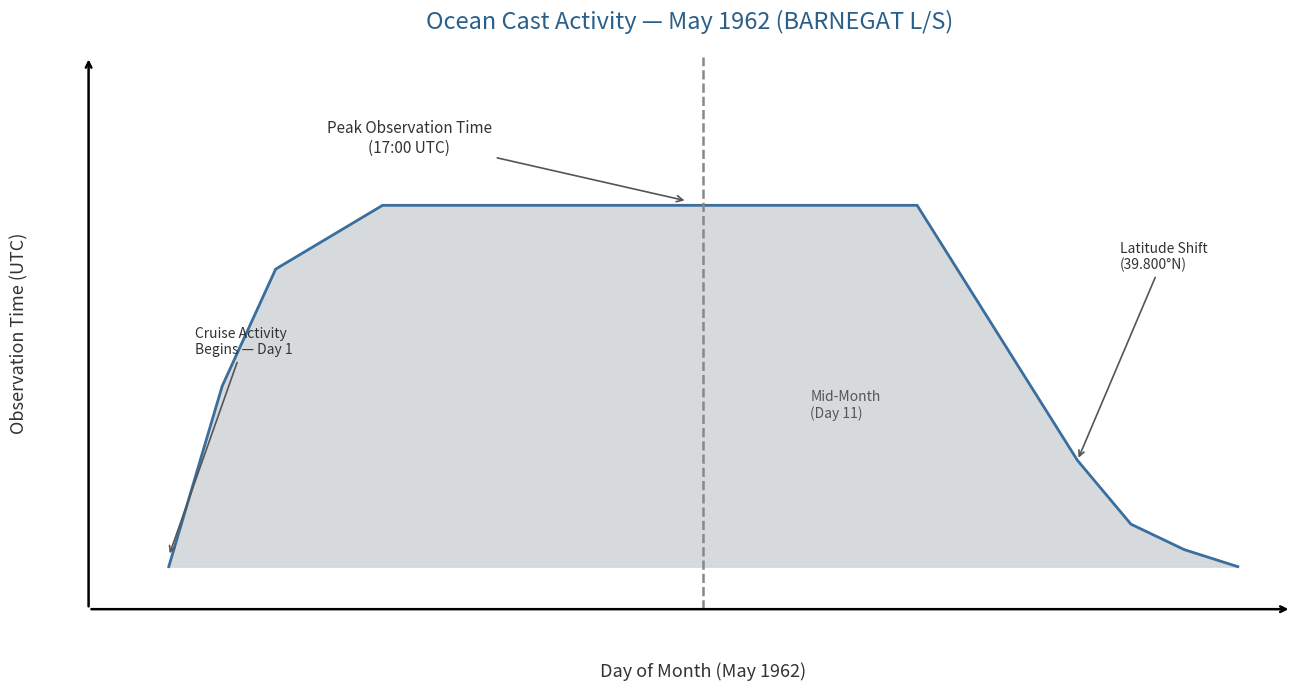

Does the chart display data point markers on the line(s)?

No